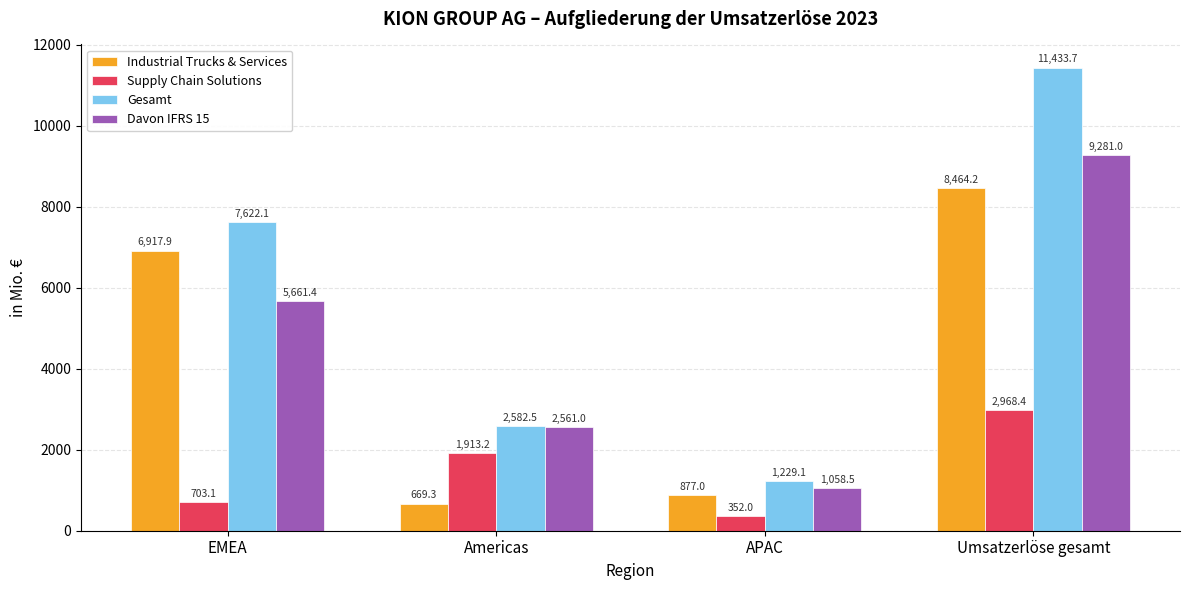

Which category has the highest value in the Supply Chain Solutions series?

Umsatzerlöse gesamt